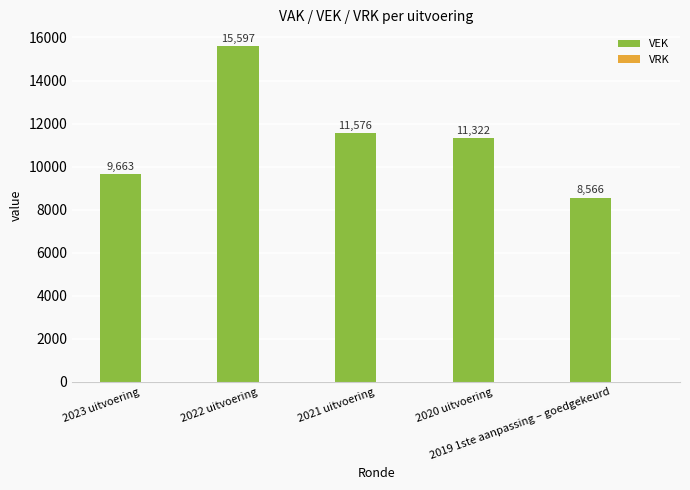

What is the difference between the maximum and minimum values?

7031